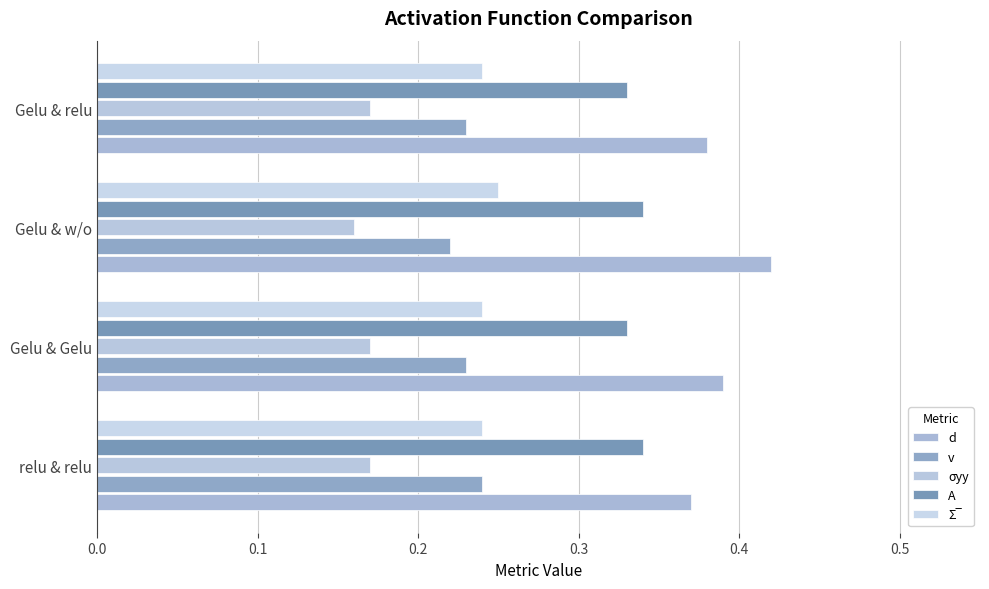

At how many categories does at least one series exceed 0?

4